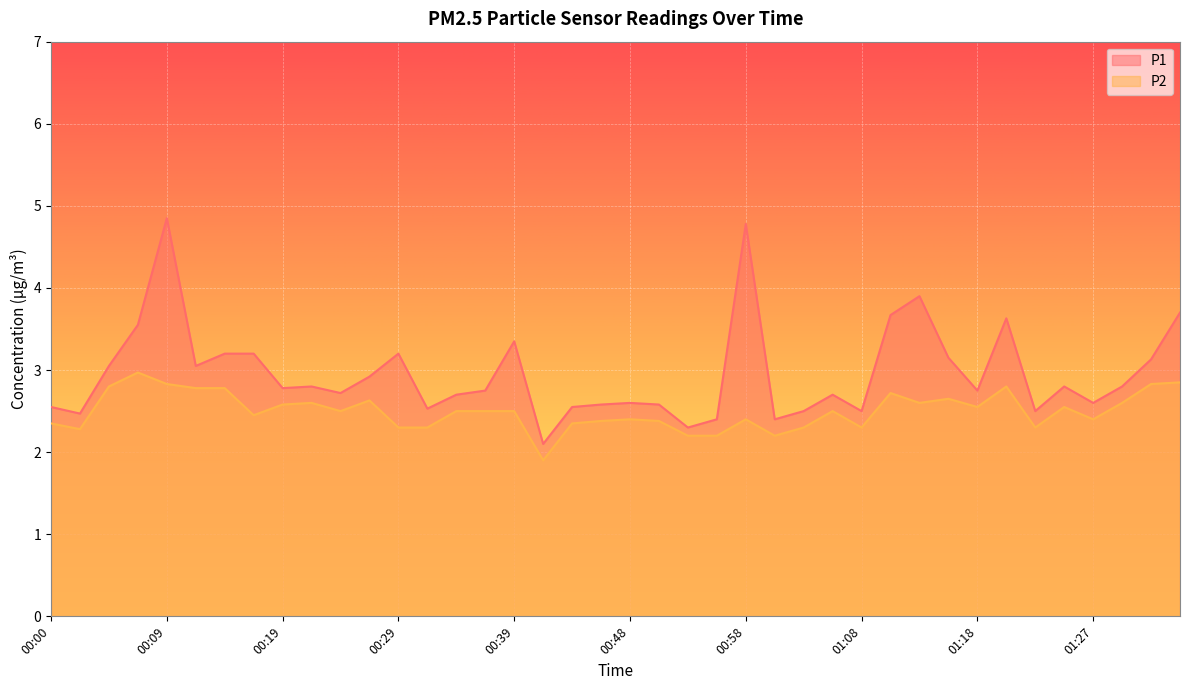

At how many categories does at least one series exceed 2?

40